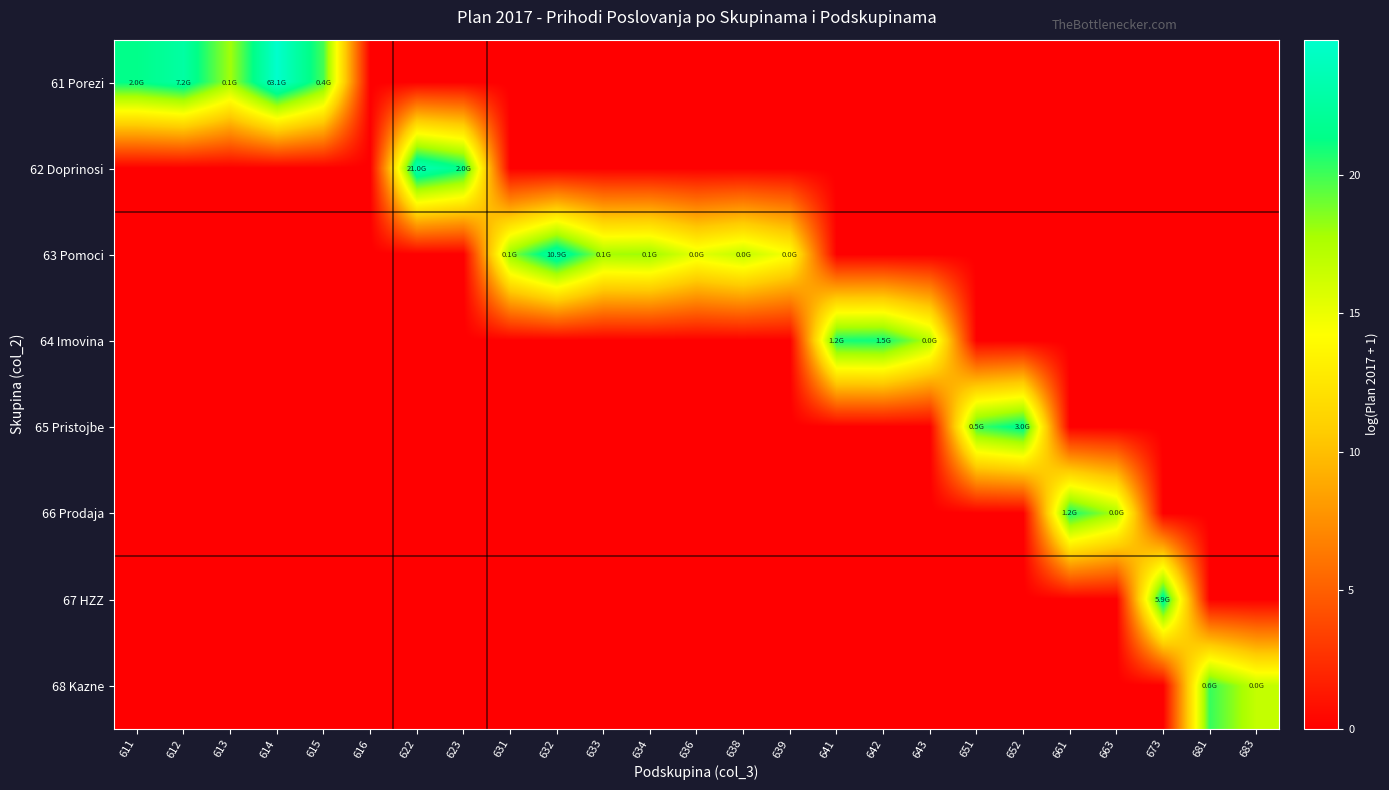

Between 631 and 642, which series saw the biggest shift?

64 Imovina